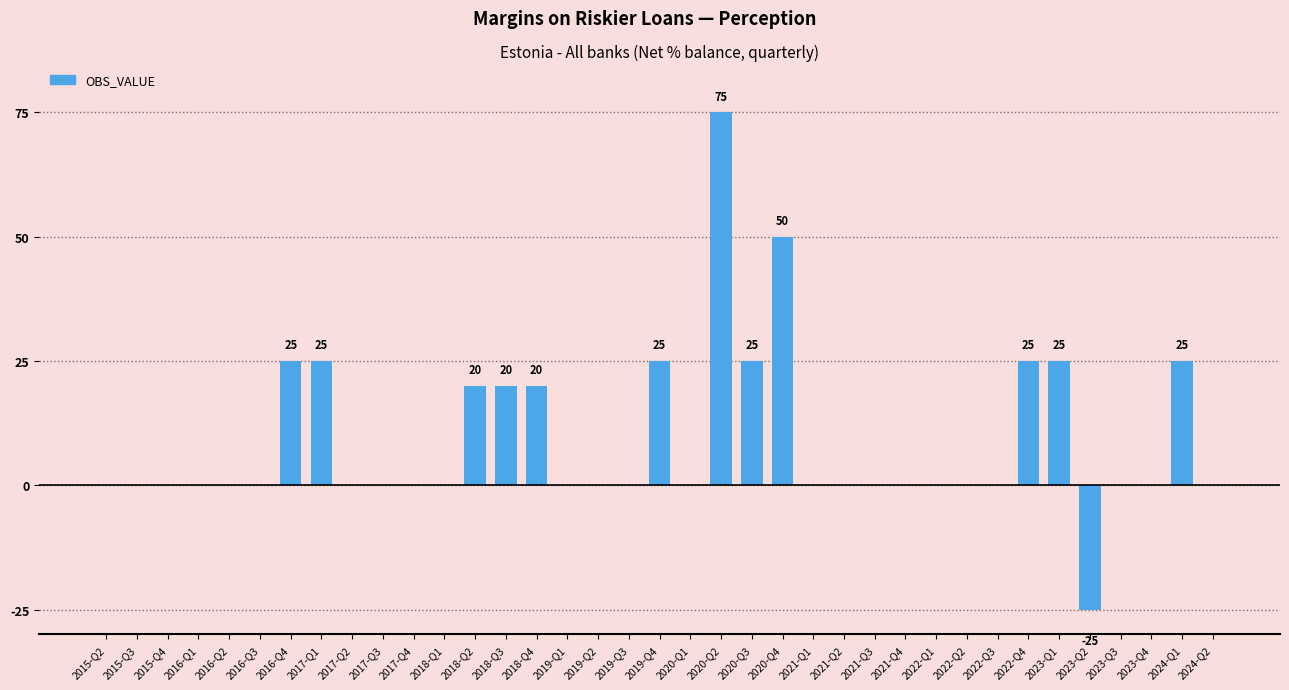

What is the sum of all values?

335